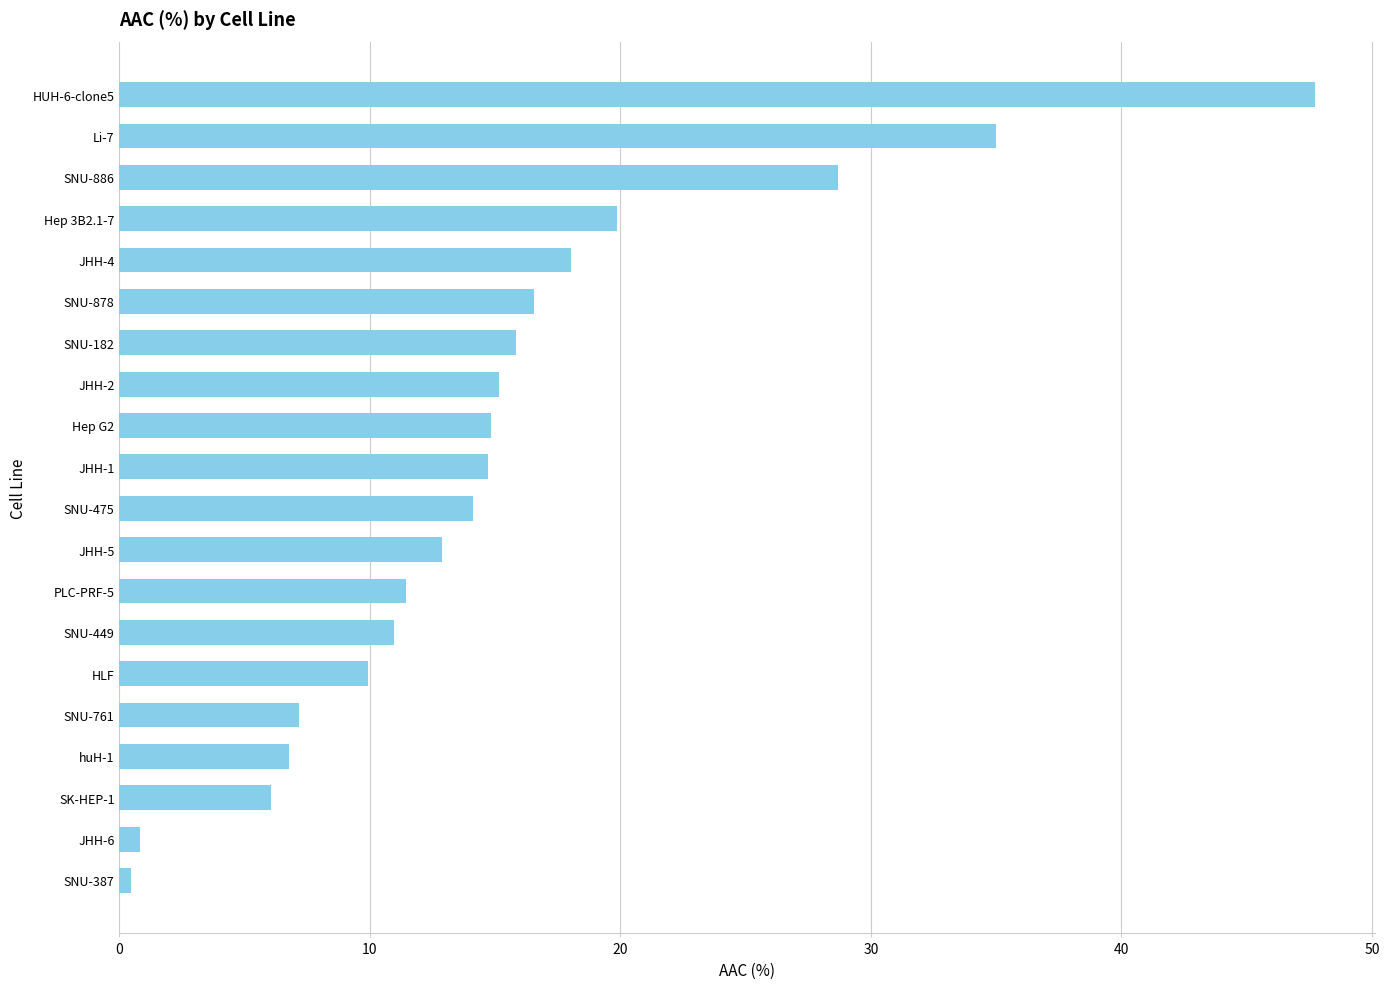

What is the difference between the maximum and minimum values?

47.3